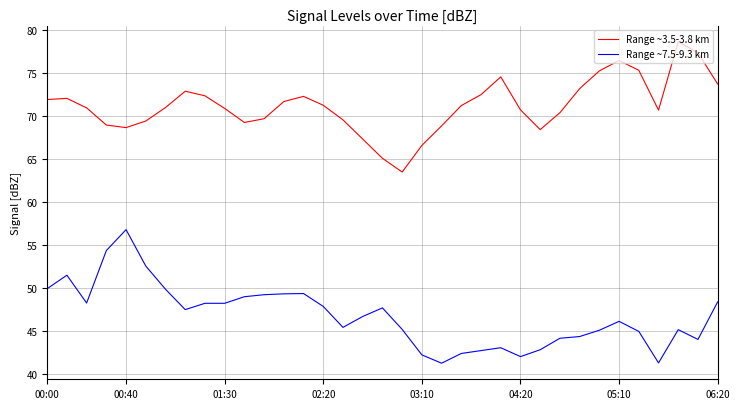

Count the number of data series in this chart.

2